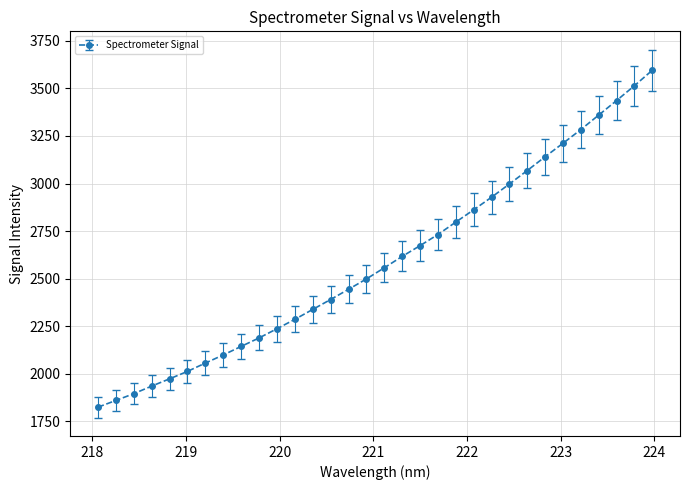

What is the difference between the maximum and minimum values?

1770.9